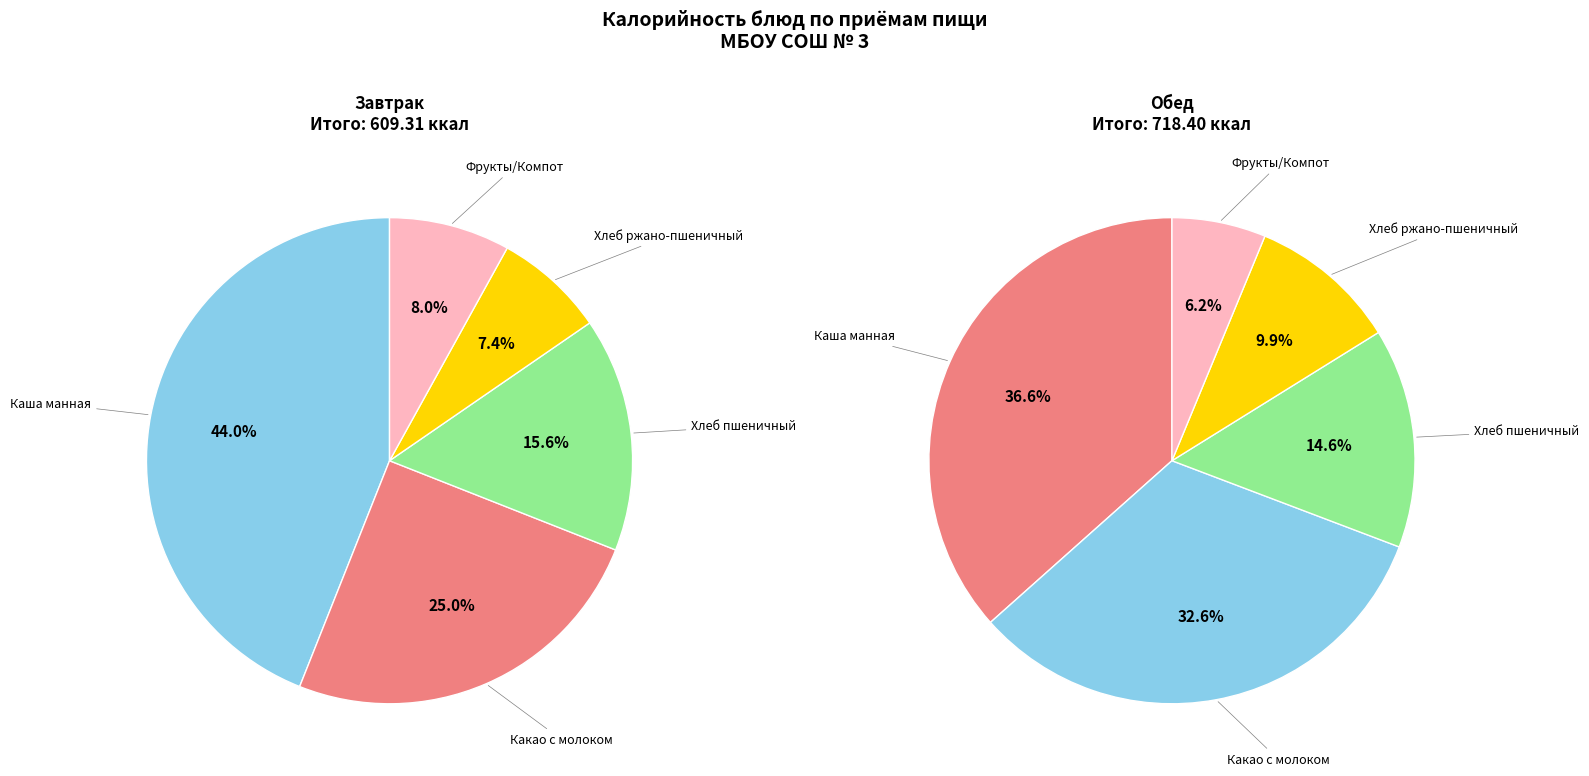

The Хлеб ржано-пшеничный slice represents 25% of the pie. True or false?

False